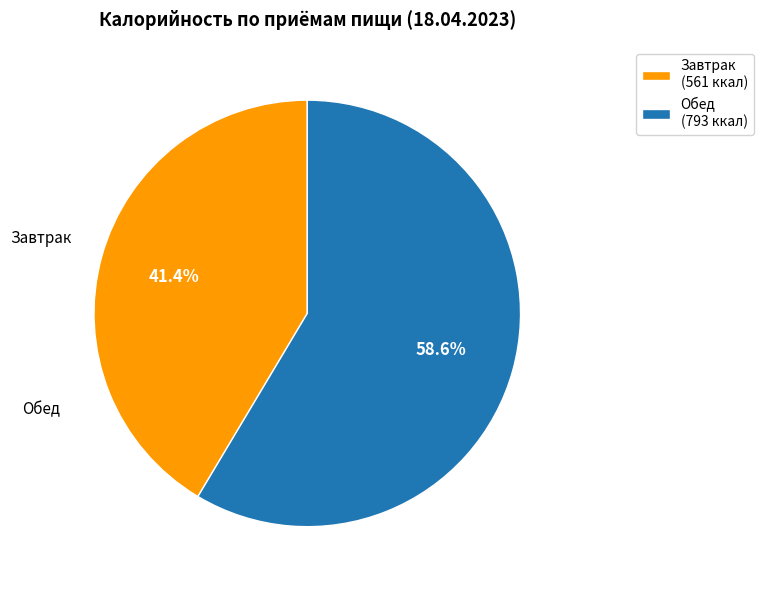

How many slices are in this pie chart?

2